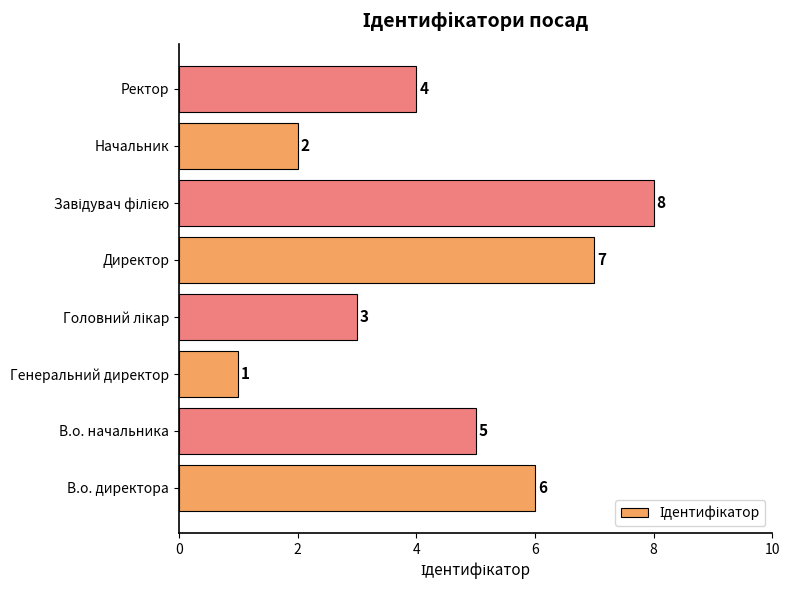

Reading top to bottom, list all the values displayed in this chart.

4	2	8	7	3	1	5	6